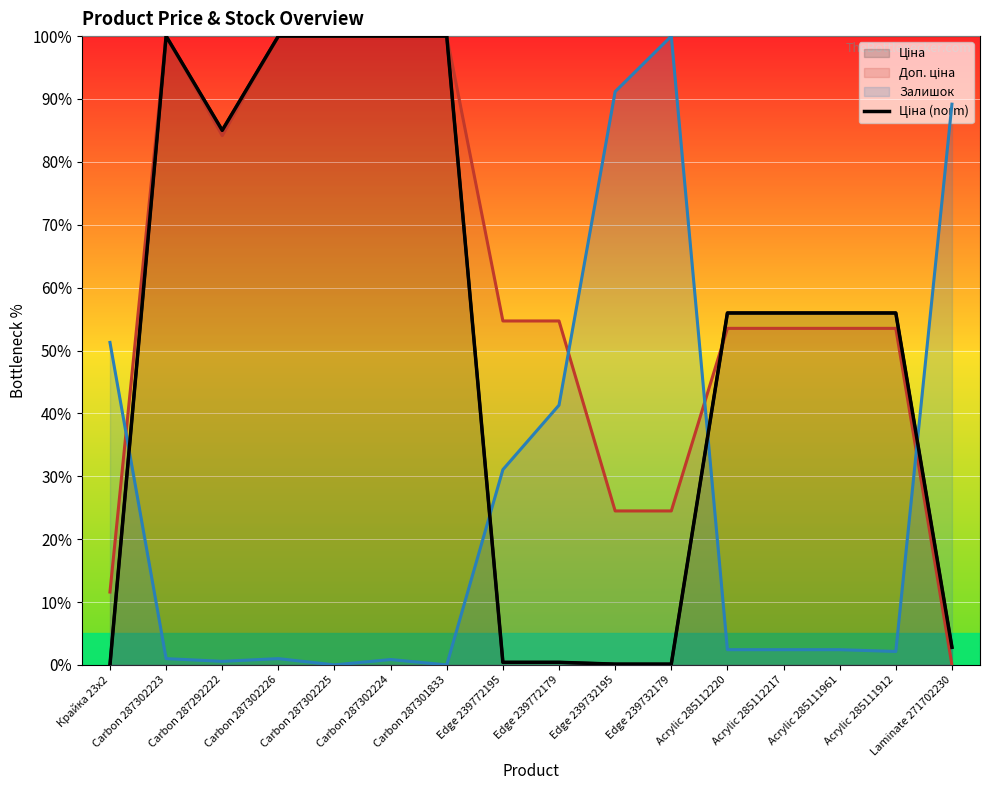

How many points are higher than both their immediate neighbors (excluding endpoints)?

1